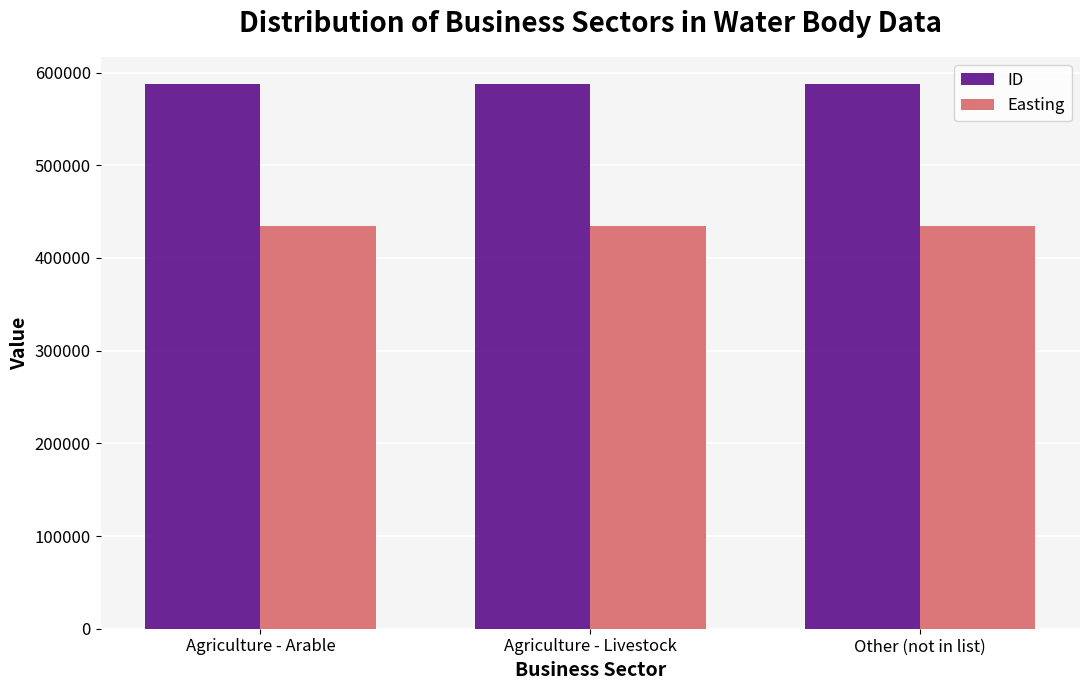

What is the minimum value shown in the chart?

434517